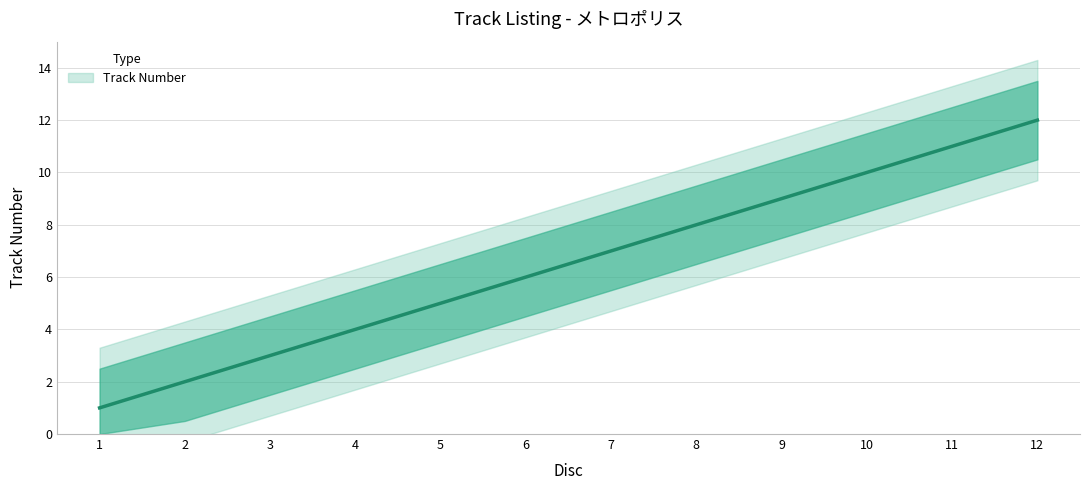

At which label is the value closest to 6?

6